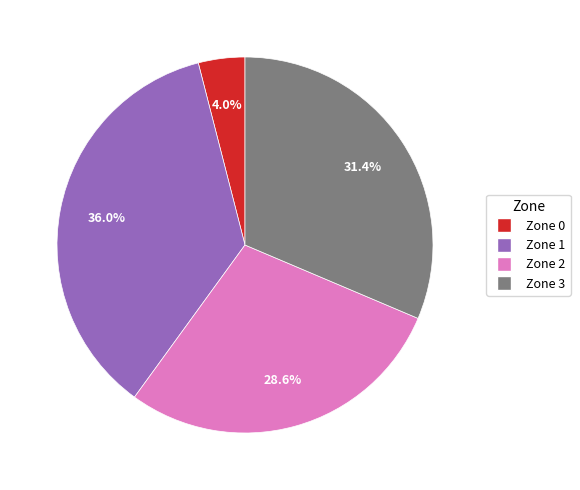

True or false: Zone 1 accounts for 36% of the total.

True